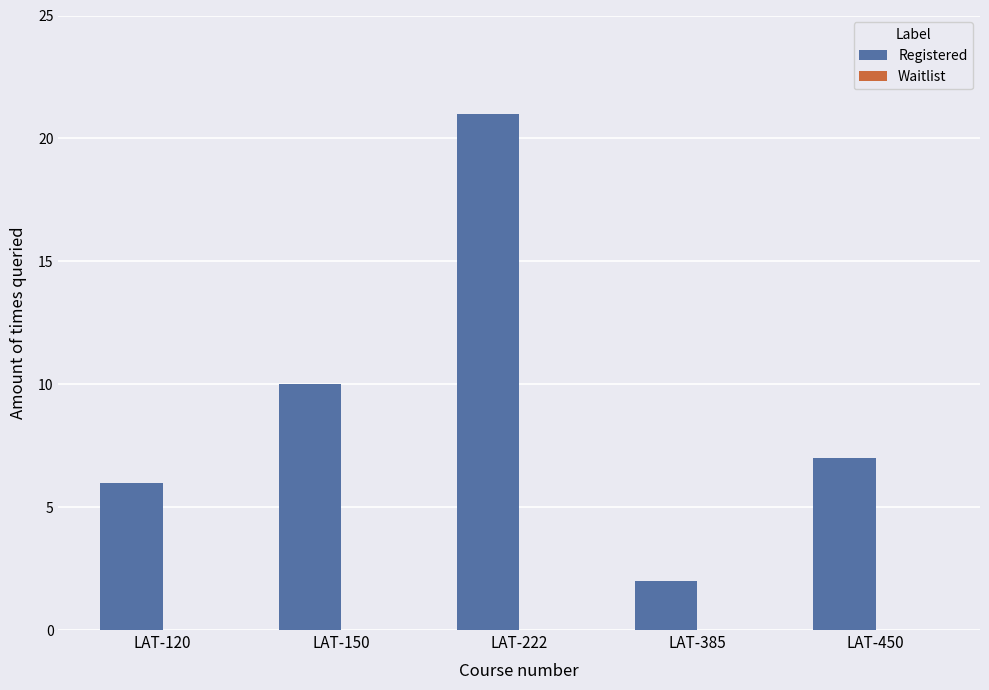

The chart shows a value of 6 at LAT-120. True or false?

True